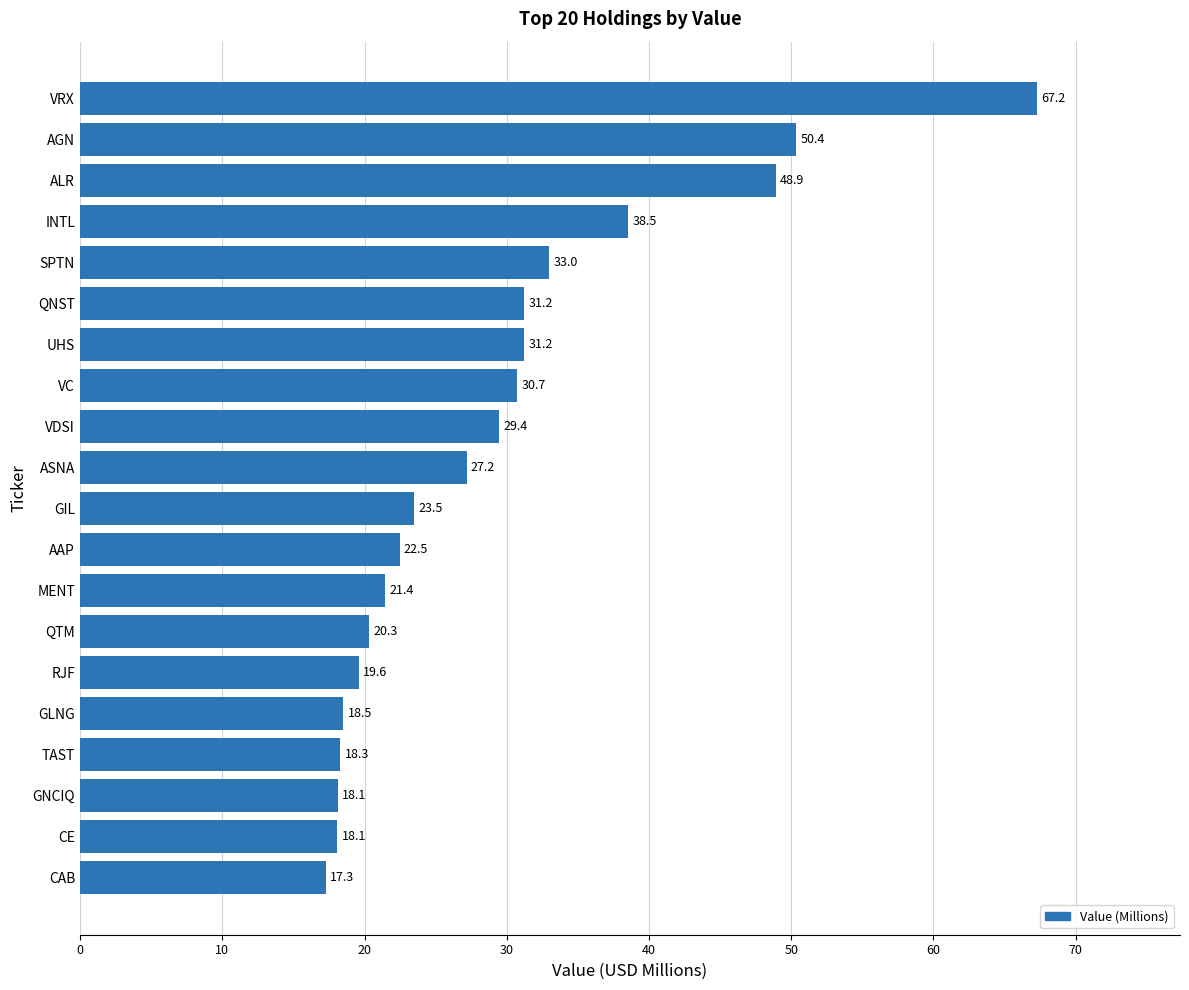

What is the difference between the values at ASNA and GNCIQ?

9.1